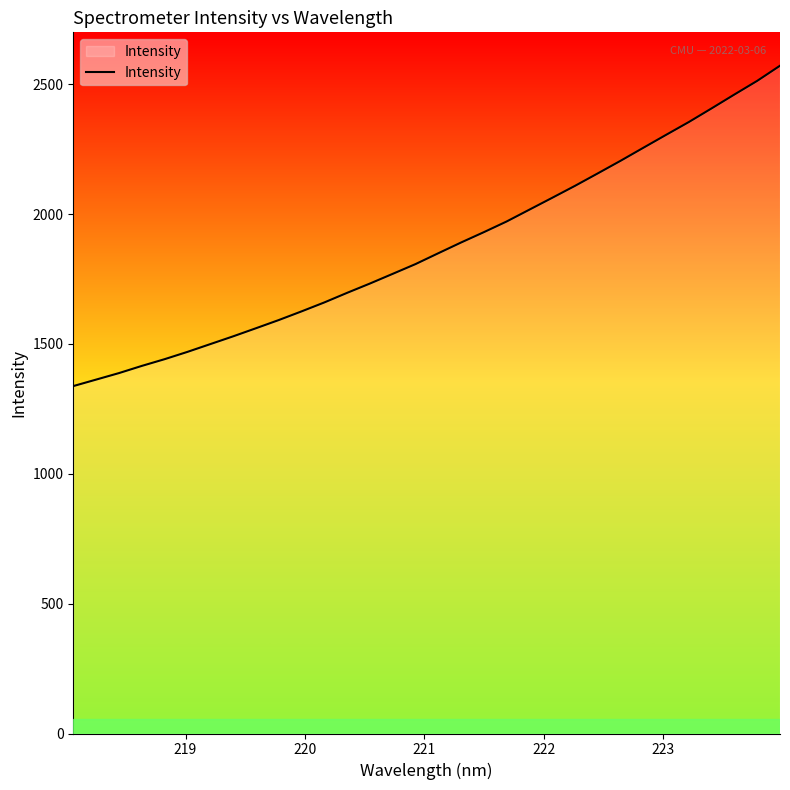

What is the difference between the maximum and minimum values?

1233.5